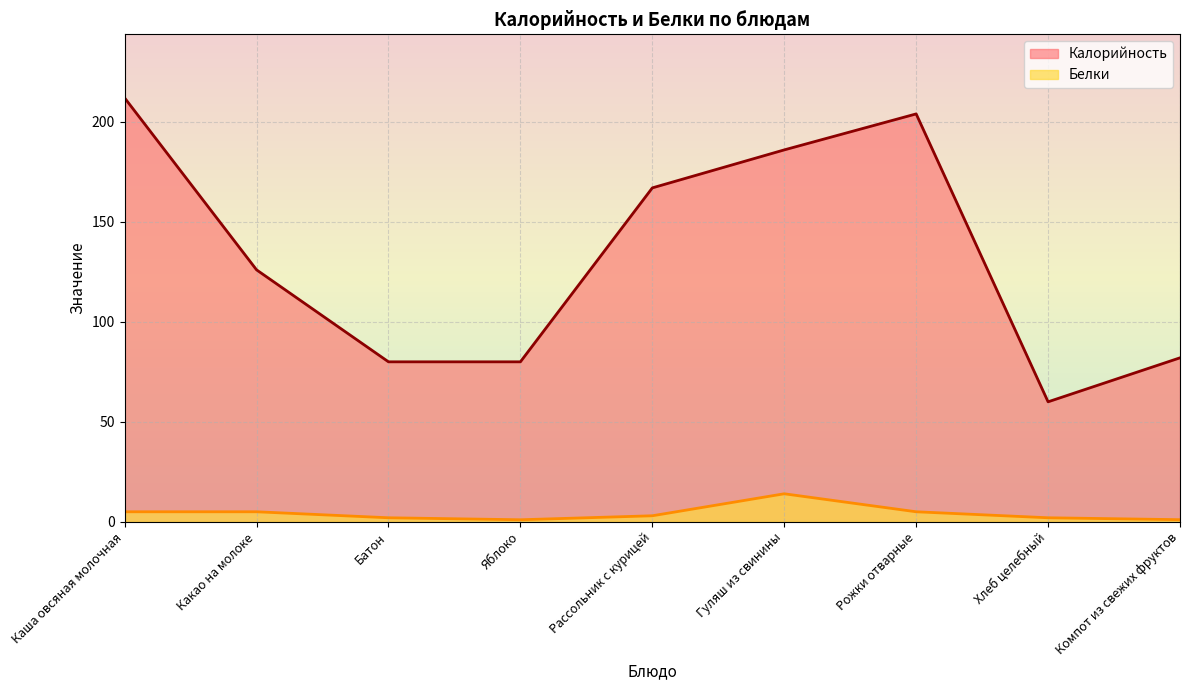

True or false: Белки and Калорийность intersect in this chart.

False